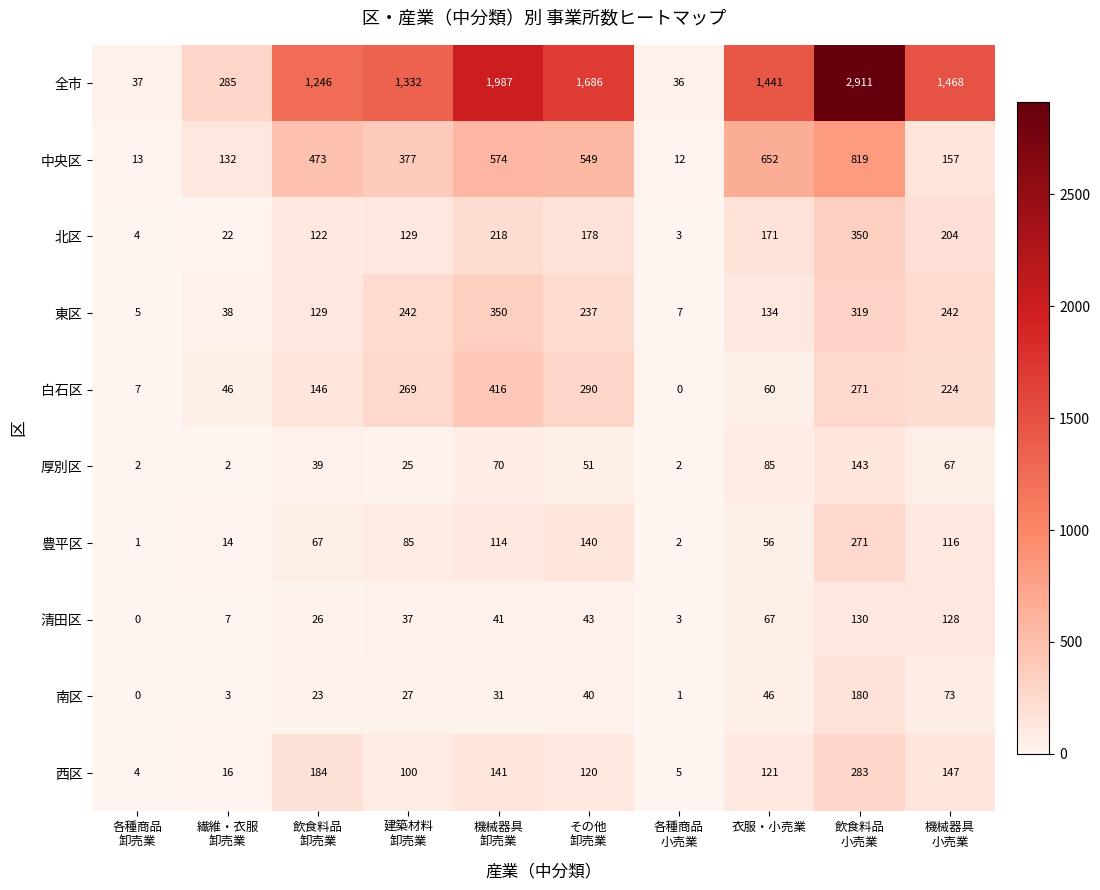

At how many categories does at least one series exceed 1241?

7